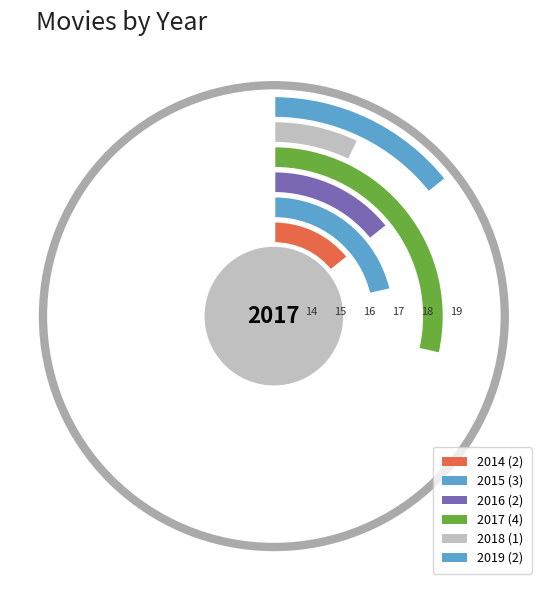

The 2019 slice represents 14% of the pie. True or false?

True